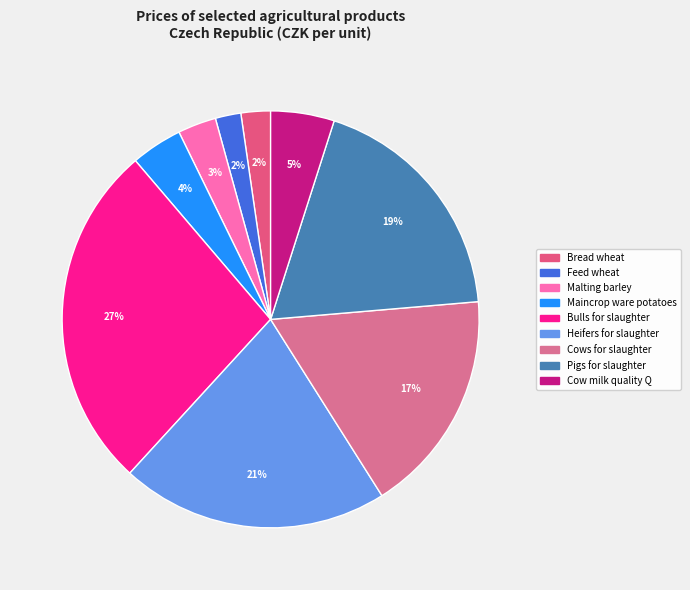

True or false: Cow milk quality Q accounts for 5% of the total.

True